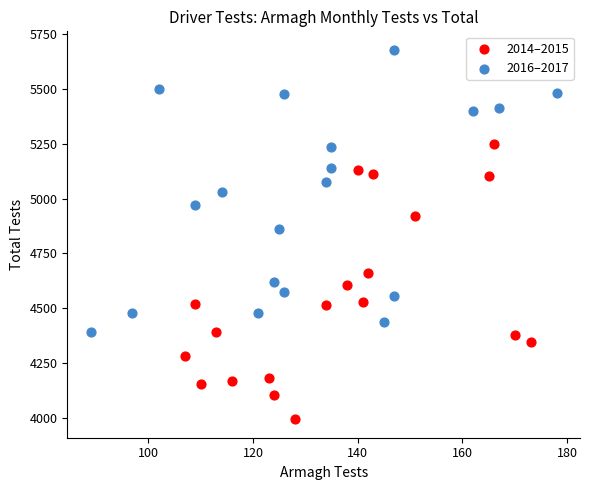

Which series contains the lowest Y value?

2014–2015